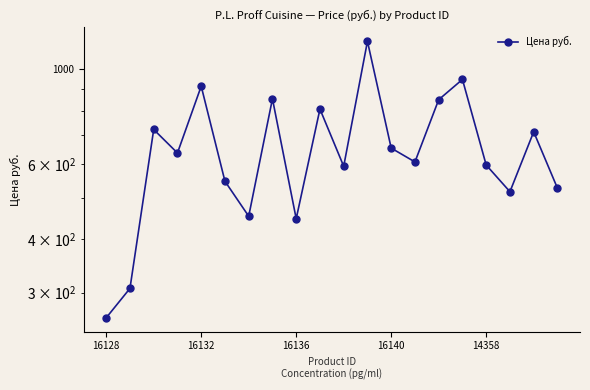

Which category has the highest value across all series?

11